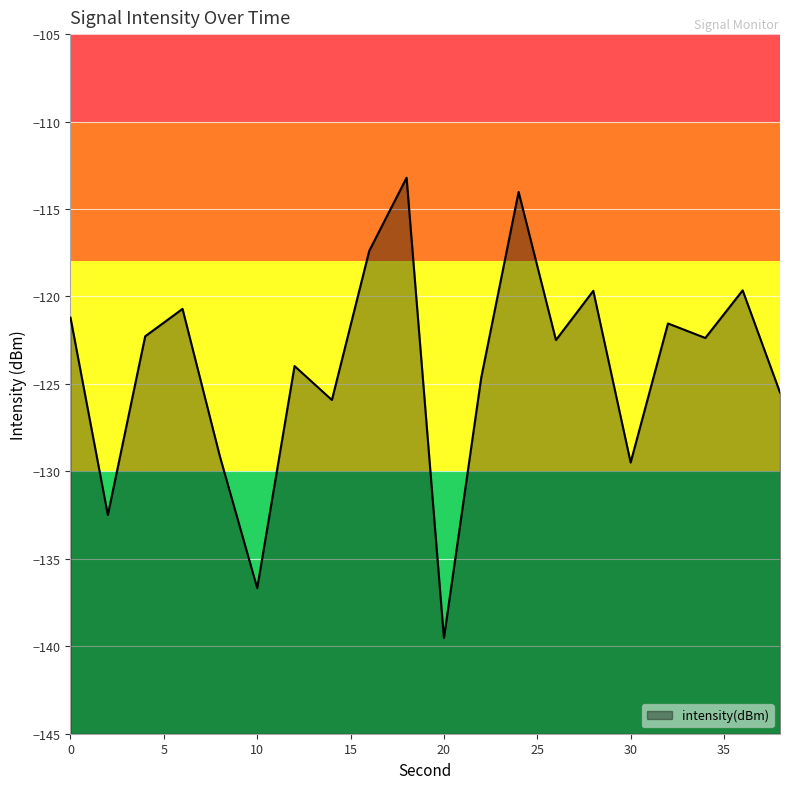

Read the value at 0.

-121.2